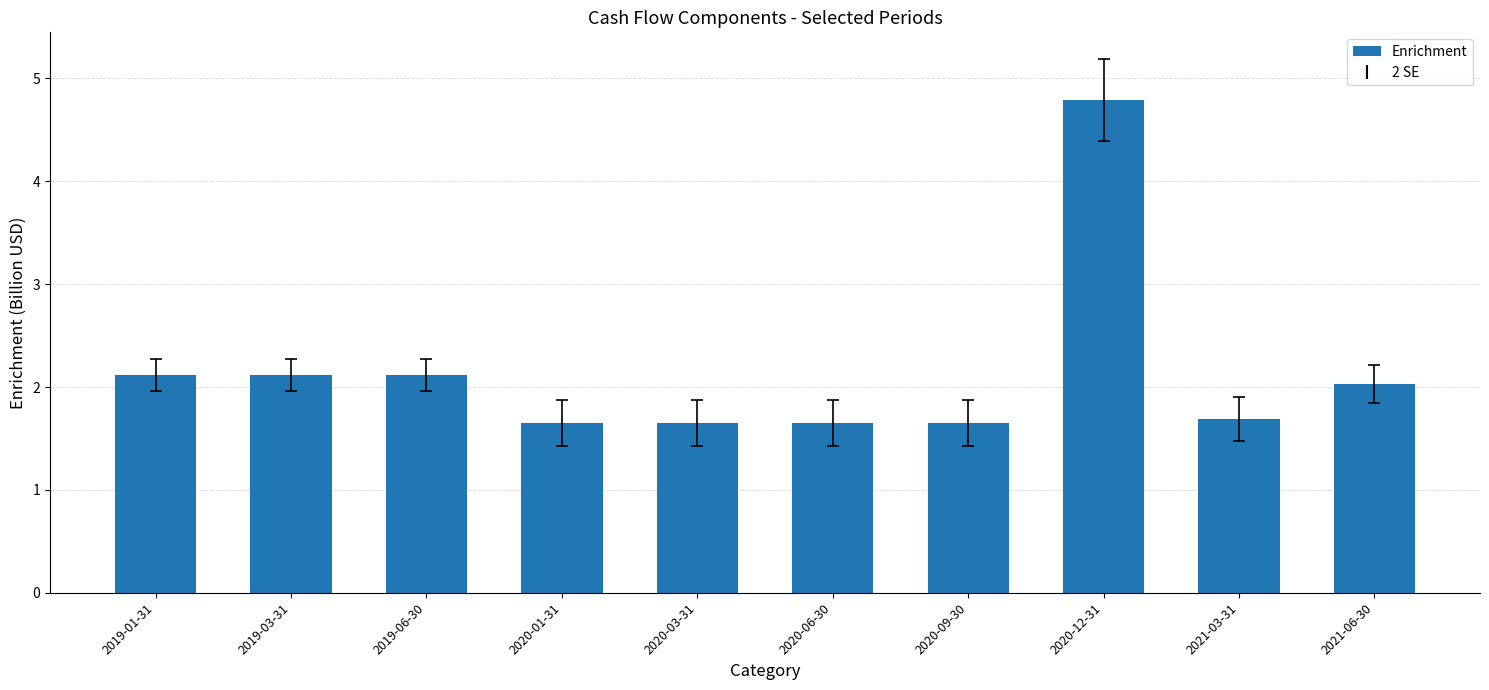

What is the value of the 5th bar from the left?

1.6